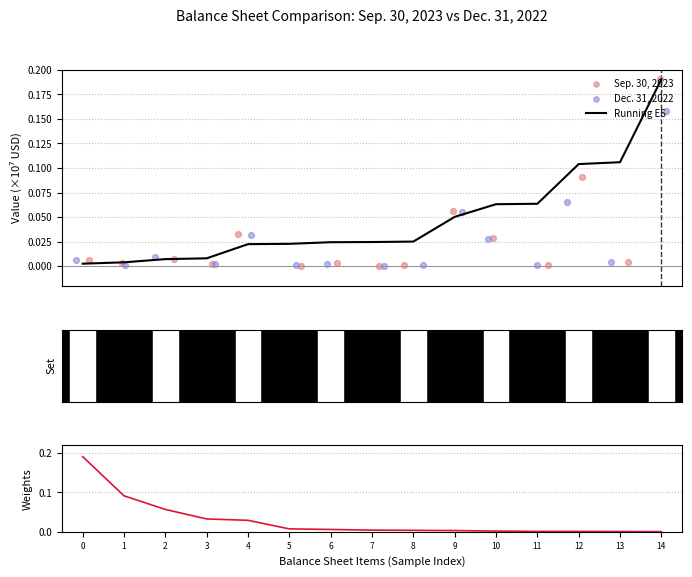

Which series reaches the maximum Y coordinate?

Running ES